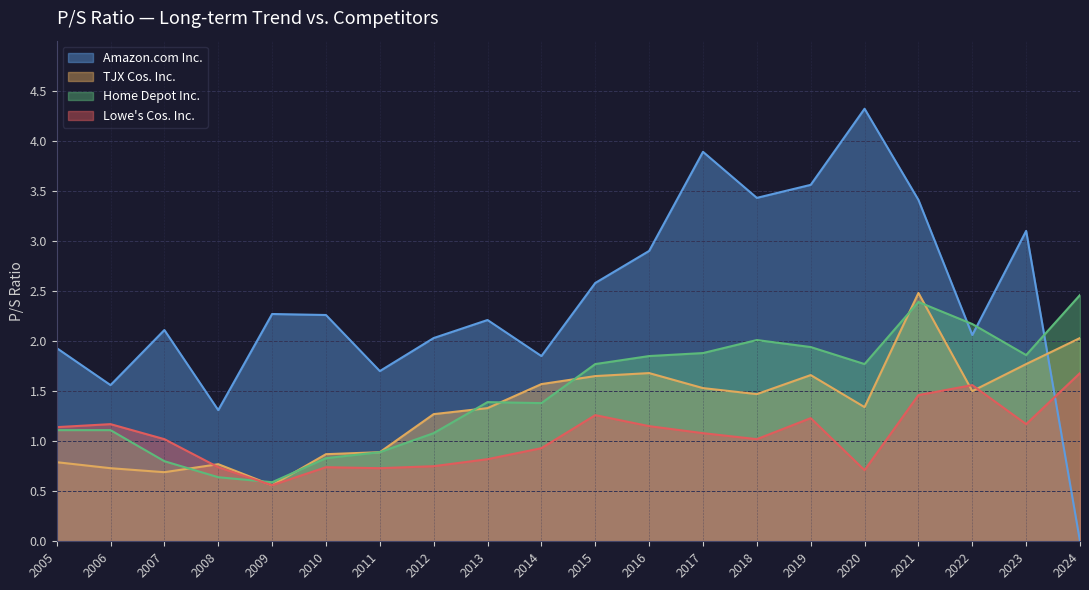

After their last crossing, which series has the higher values: Amazon.com Inc. or TJX Cos. Inc.?

TJX Cos. Inc.